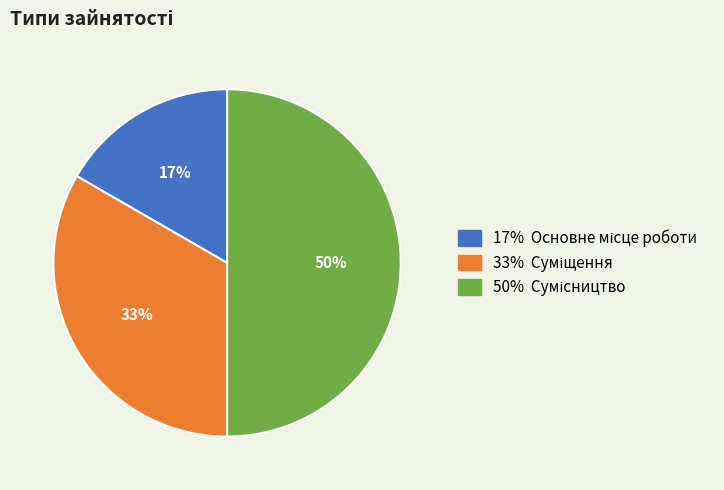

To the nearest percent, what is the average slice percentage?

33%